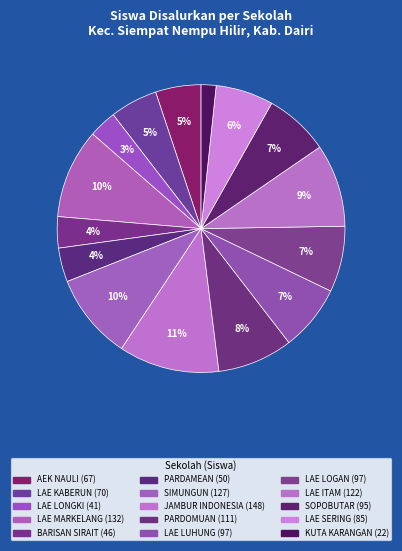

Which slice is the largest?

SD NEGERI JAMBUR INDONESIA